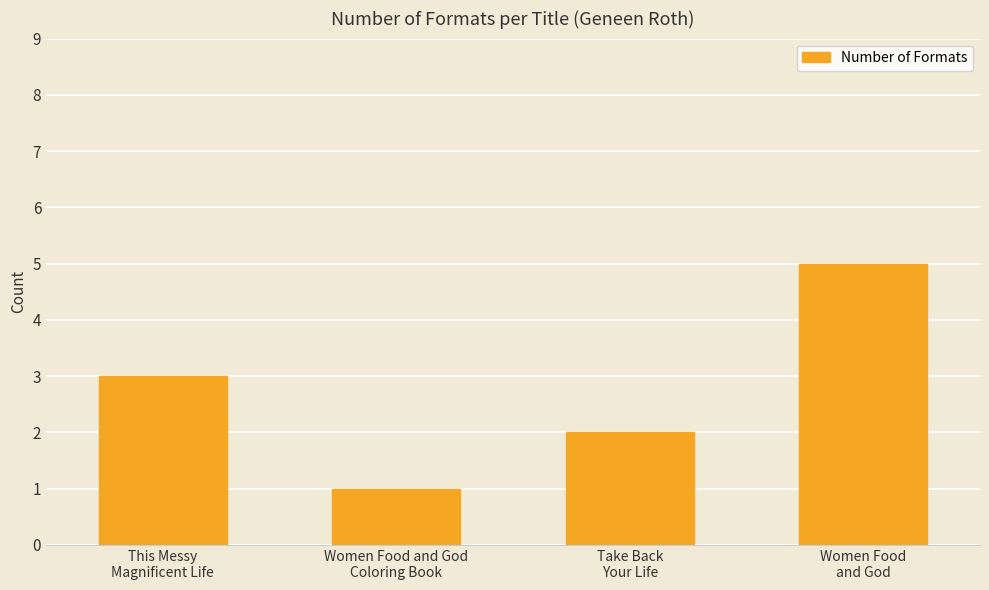

Reading right to left, transcribe all the data shown in this chart.

Women Food
and God=5	Take Back
Your Life=2	Women Food and God
Coloring Book=1	This Messy
Magnificent Life=3